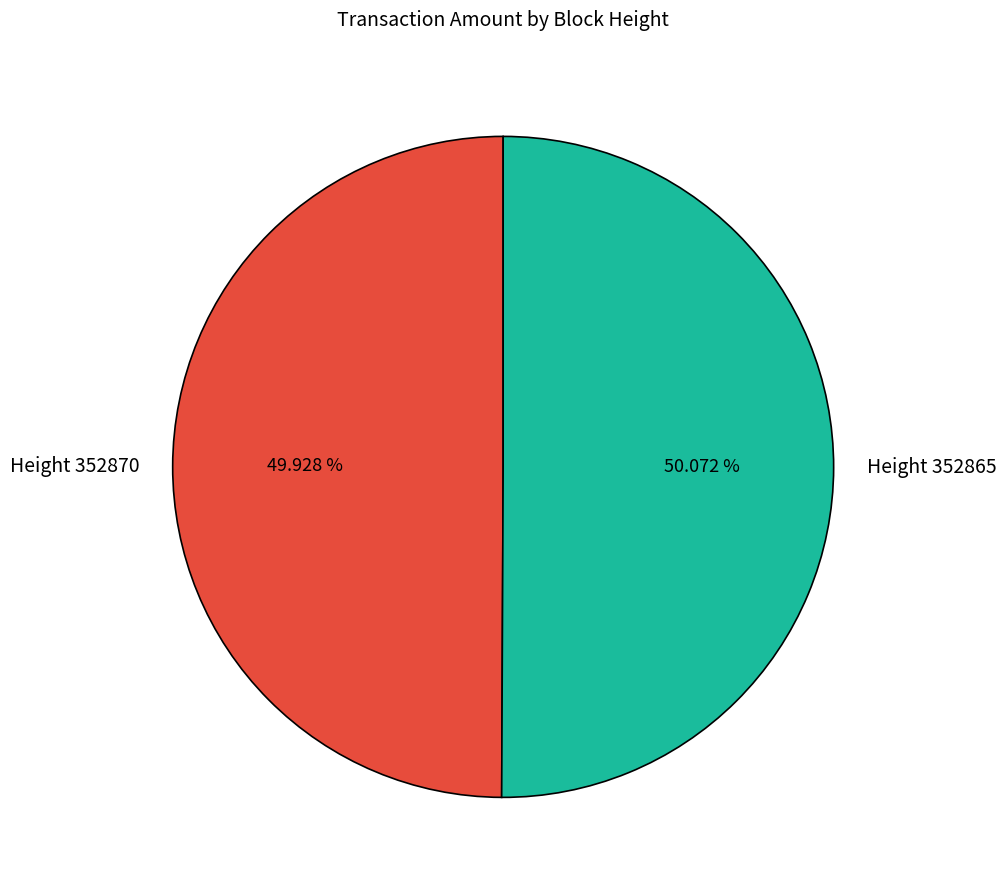

To the nearest percent, what percentage of the pie is Height 352865?

50%